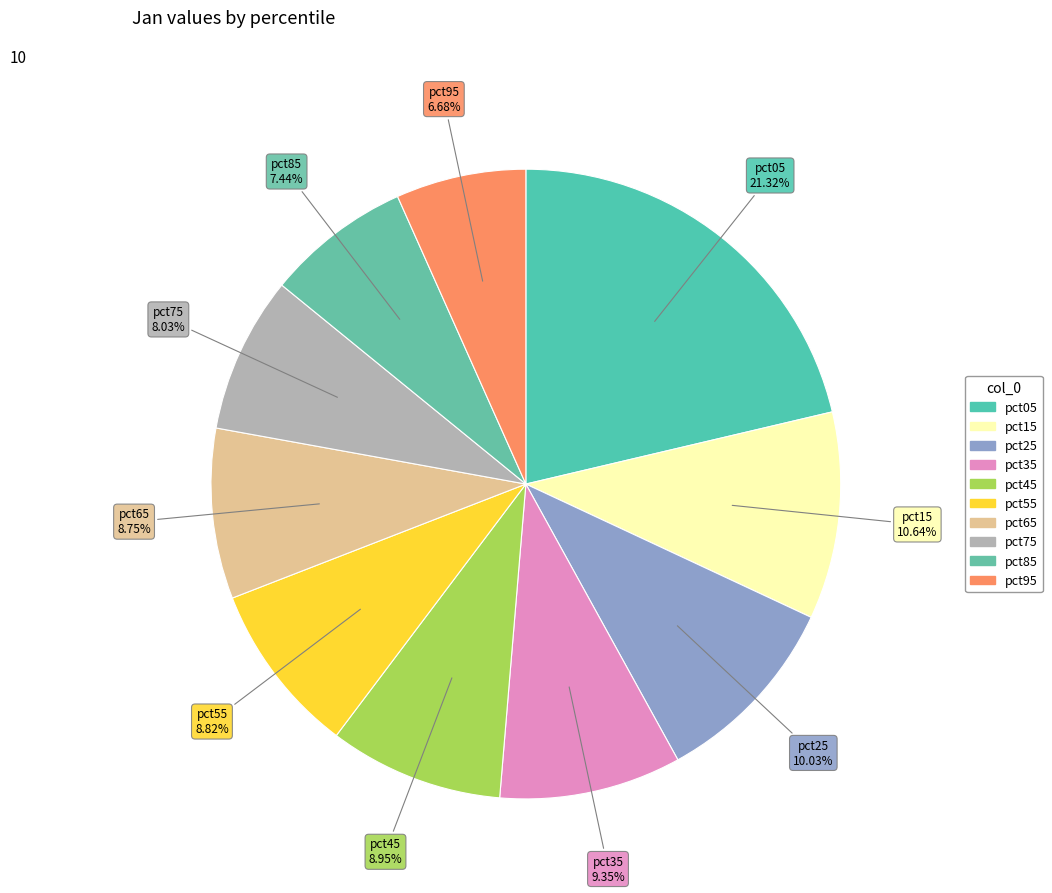

Is the sum of pct45 and pct75 greater than half?

No